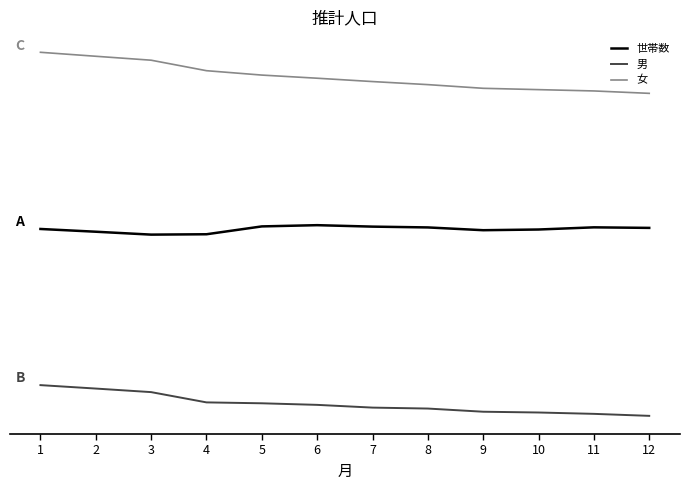

Does the chart have visible grid lines?

No